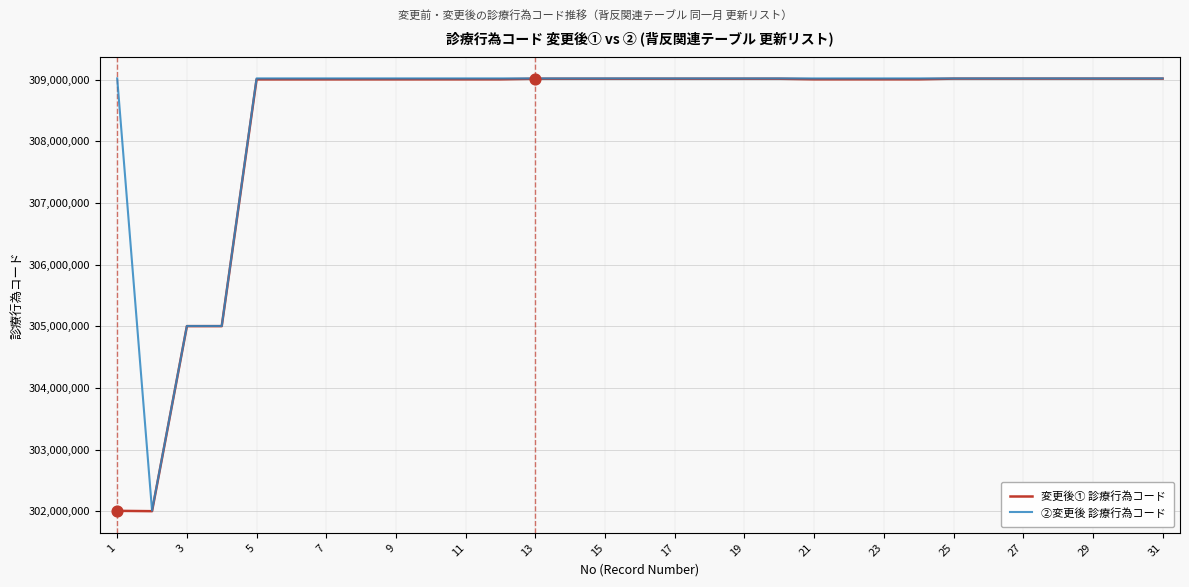

At how many categories does at least one series exceed 306270288?

28